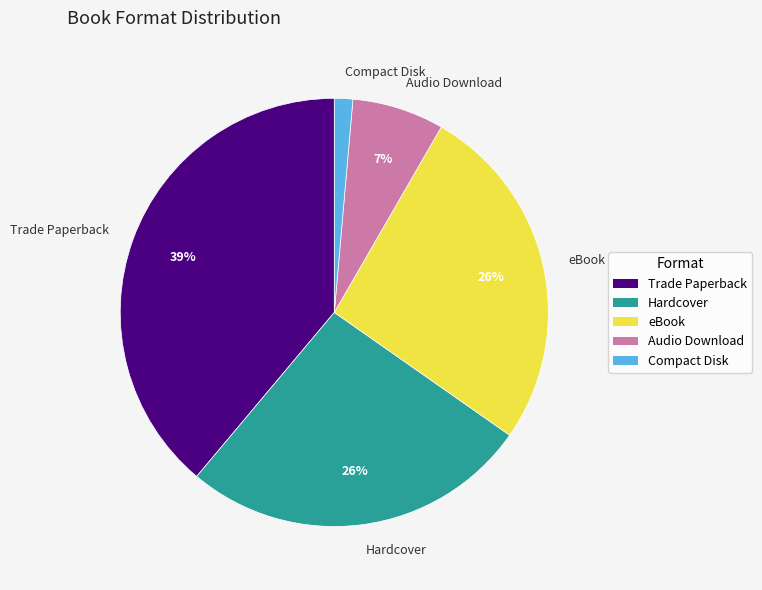

How many slices are in this pie chart?

5